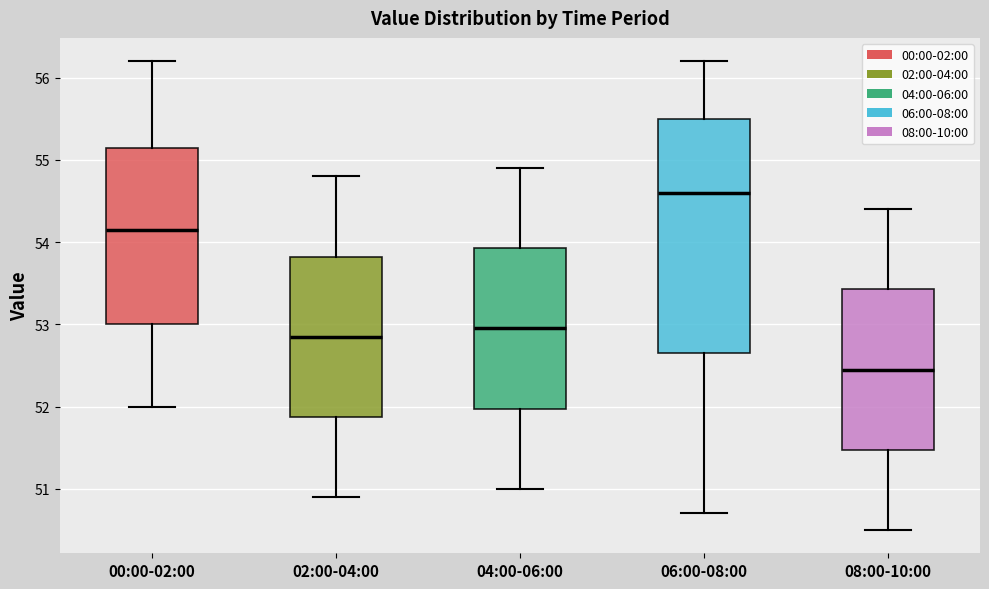

Which box has the lowest median line?

08:00-10:00